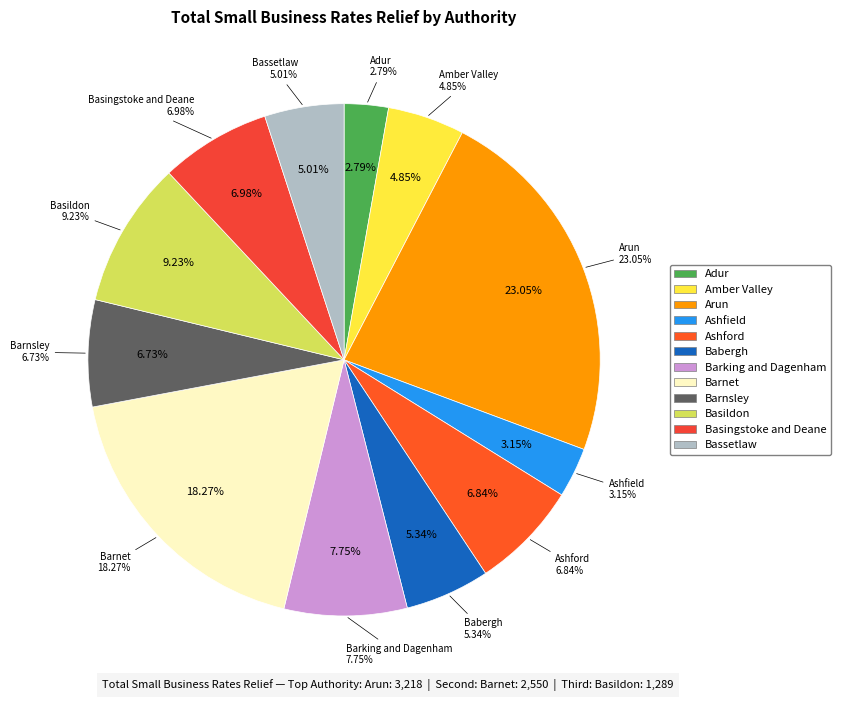

How much of the chart is everything except Bassetlaw?

95.0%